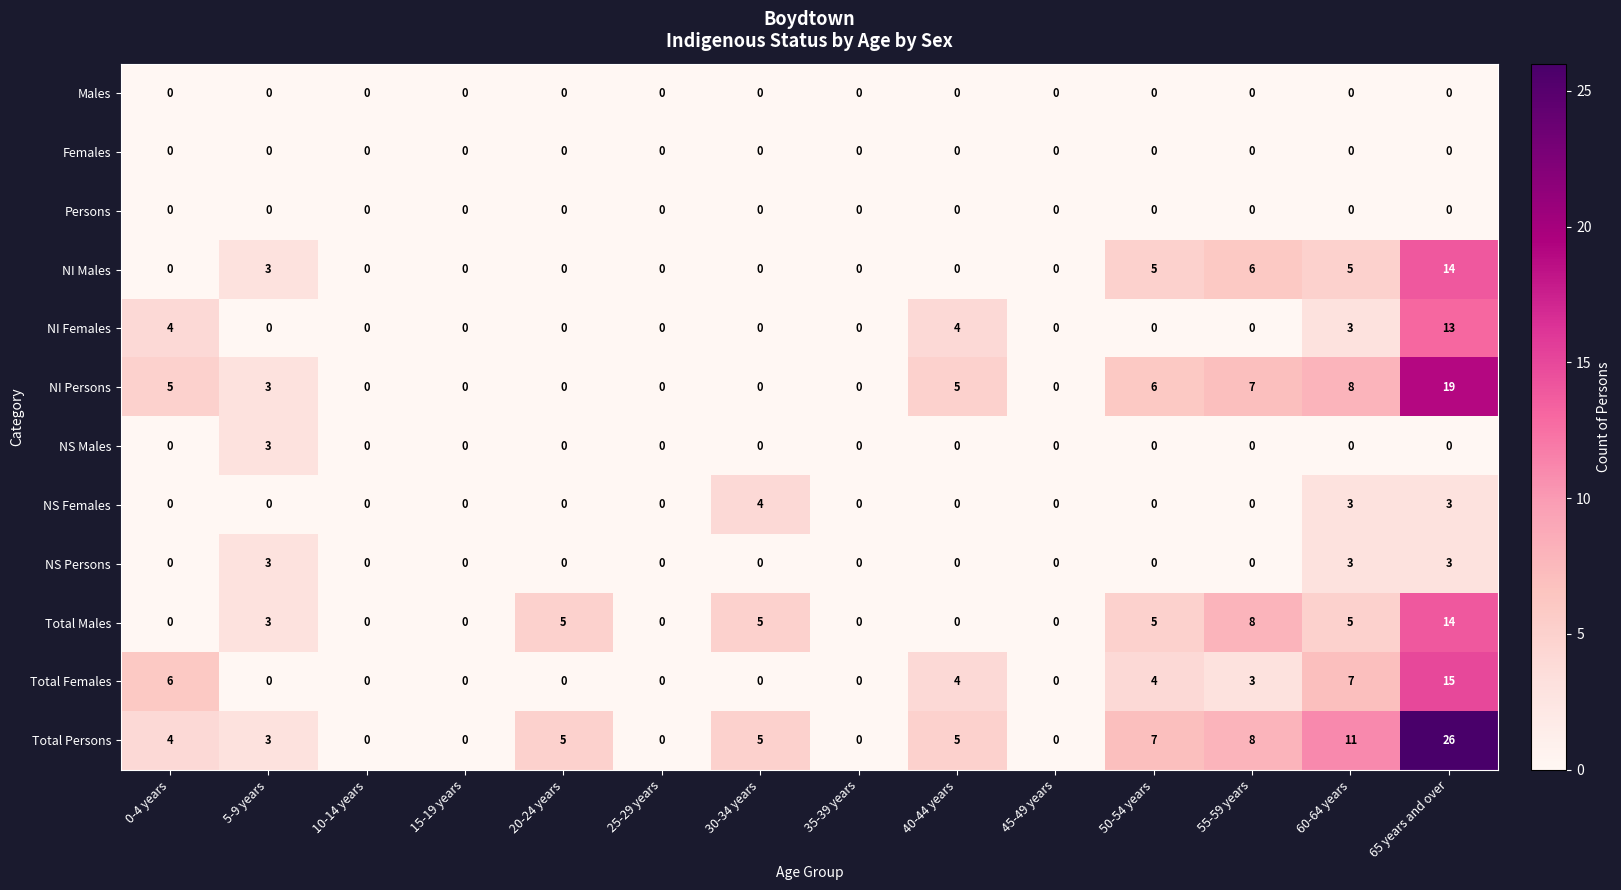

How many data points in NS Males are above 0?

1